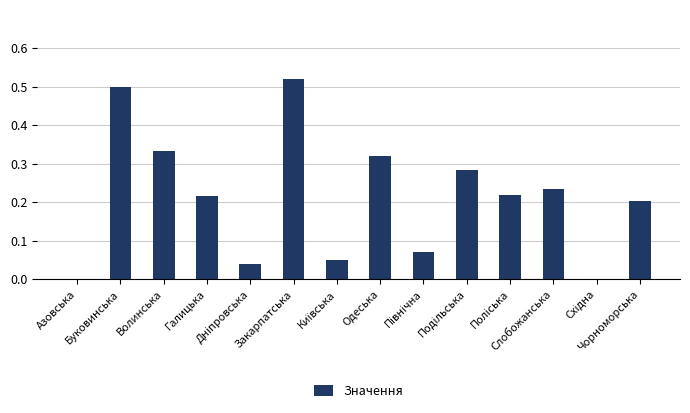

Count the number of categories in the chart.

14